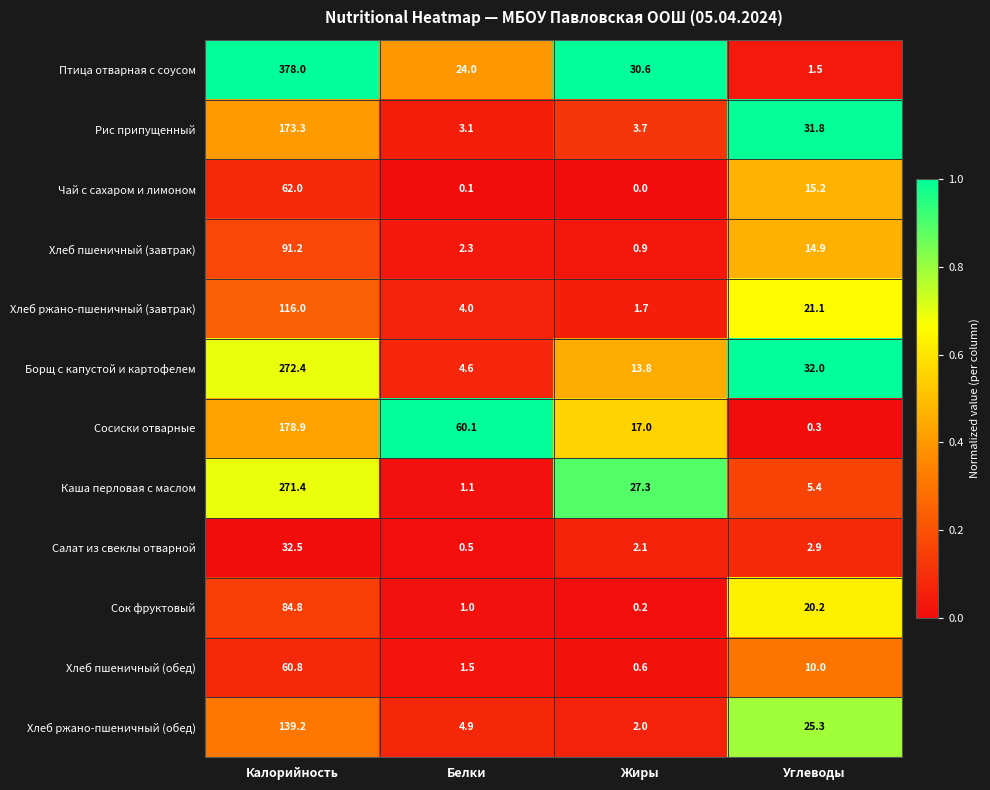

What is the maximum value shown in the chart?

378.0